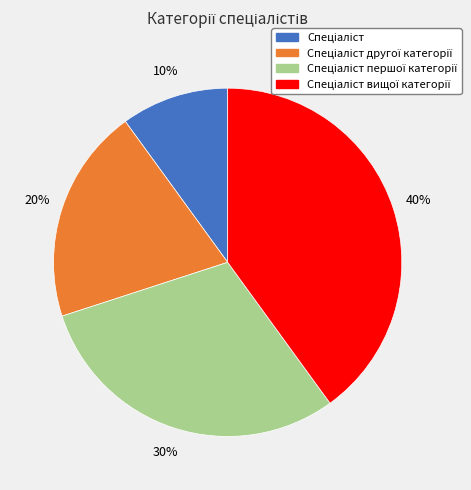

To the nearest percent, what is the difference between the largest and smallest slice percentages?

30%